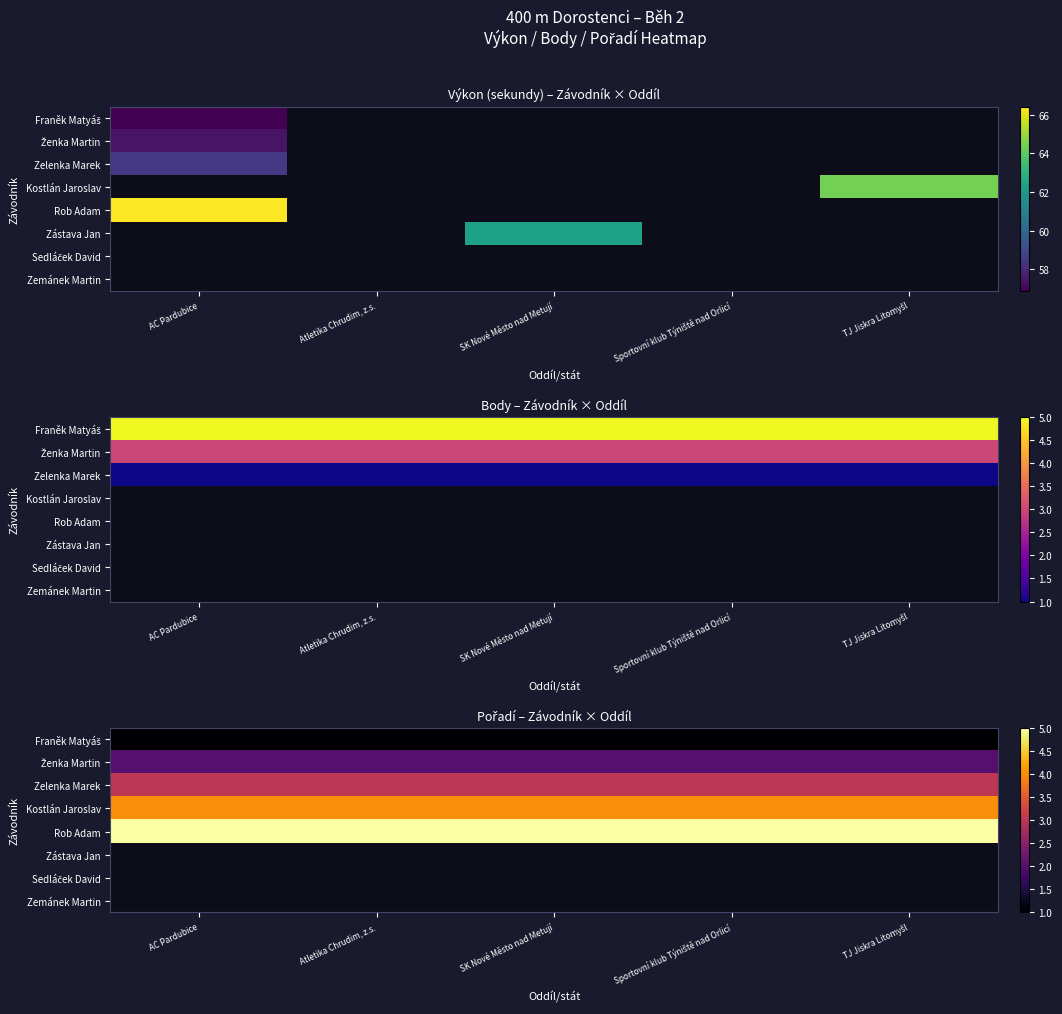

True or false: Zástava Jan has a value of 0 at AC Pardubice.

True